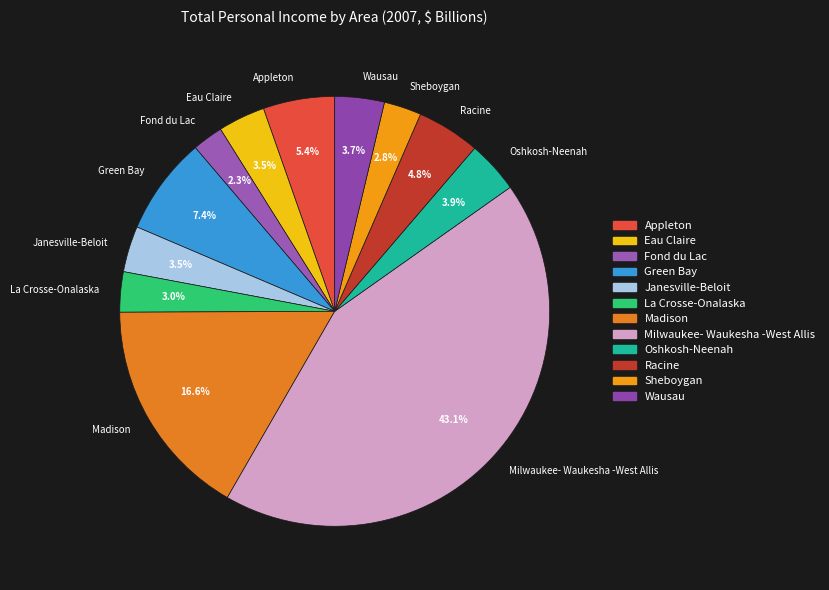

Combined, do Appleton and Eau Claire account for over 50%?

No